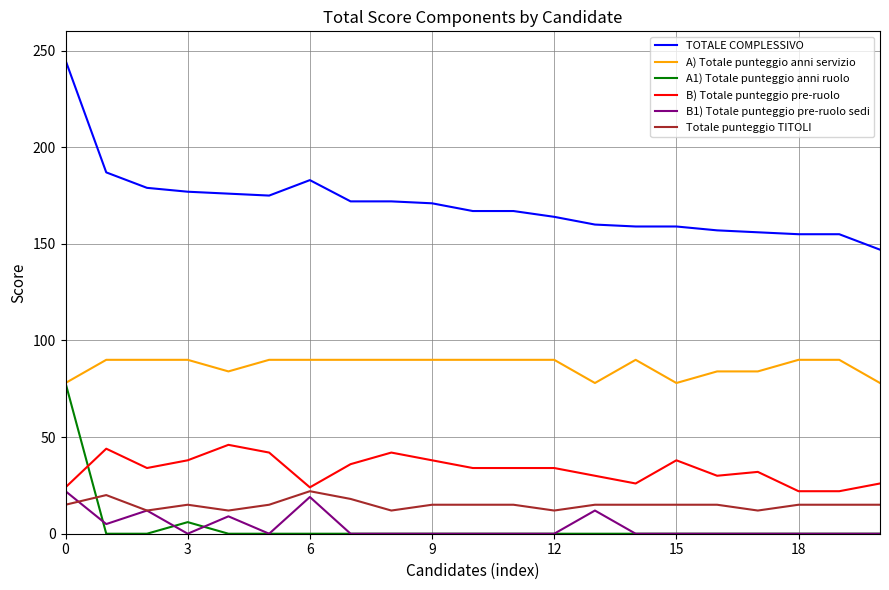

True or false: B) Totale punteggio pre-ruolo and TOTALE COMPLESSIVO cross at least once.

False